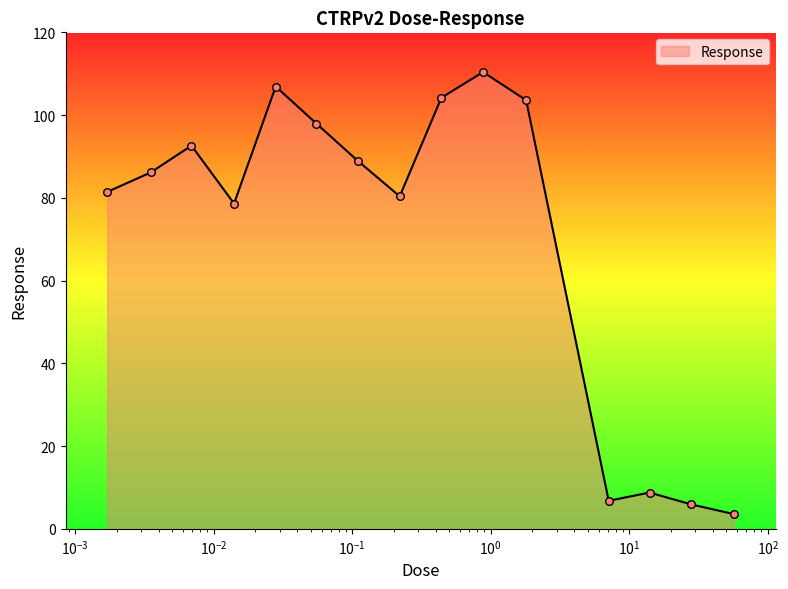

What is the smallest value displayed?

3.6